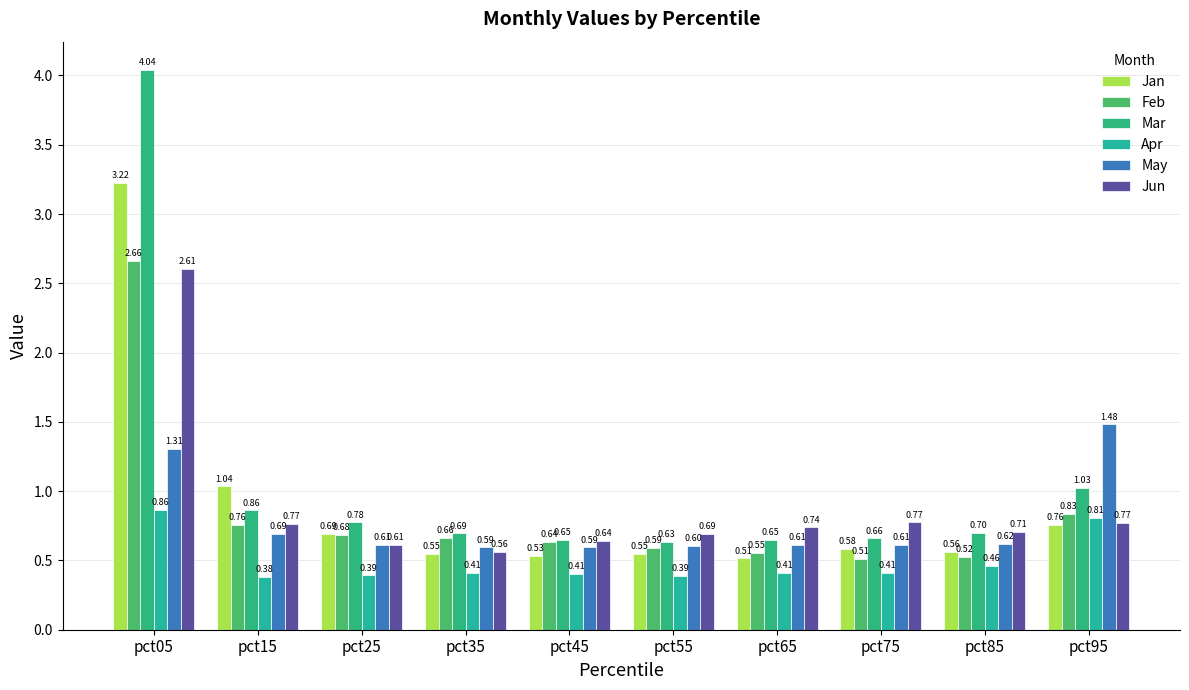

What is the spread (max minus min) of values at pct15?

0.7